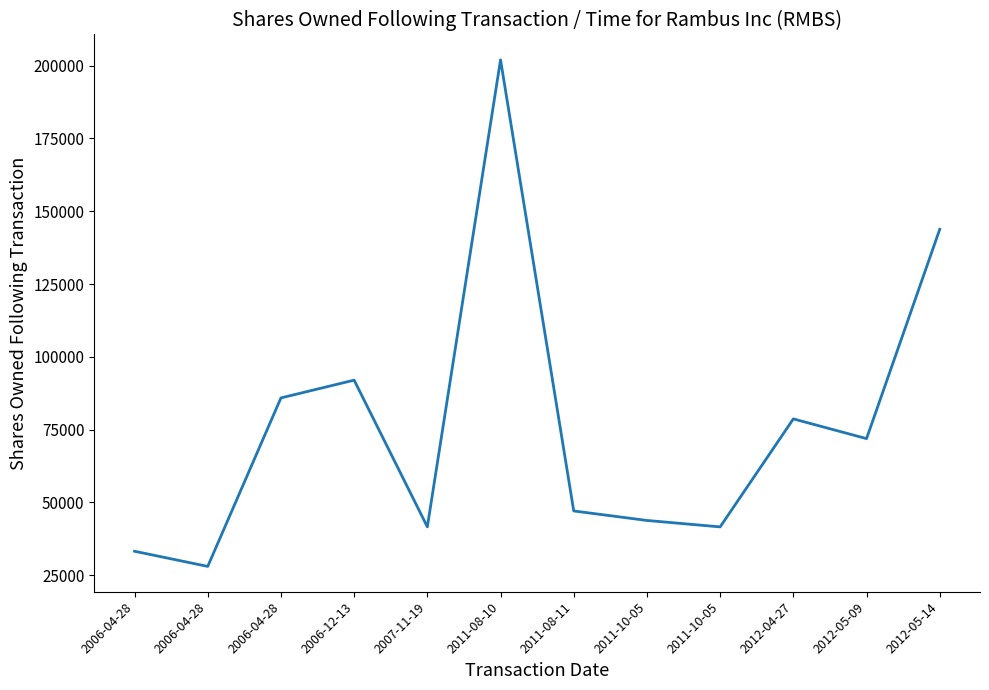

Reading left to right, list all the values displayed in this chart.

33251	28042	85898	92006	41632	201998	47084	43822	41613	78696	71926	143803